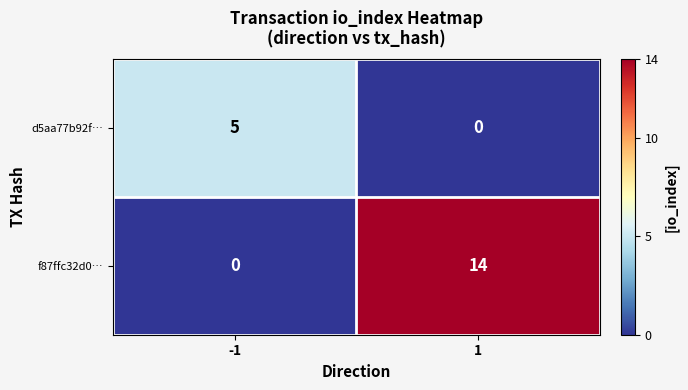

Which series changed the most between -1 and 1?

f87ffc32d0…